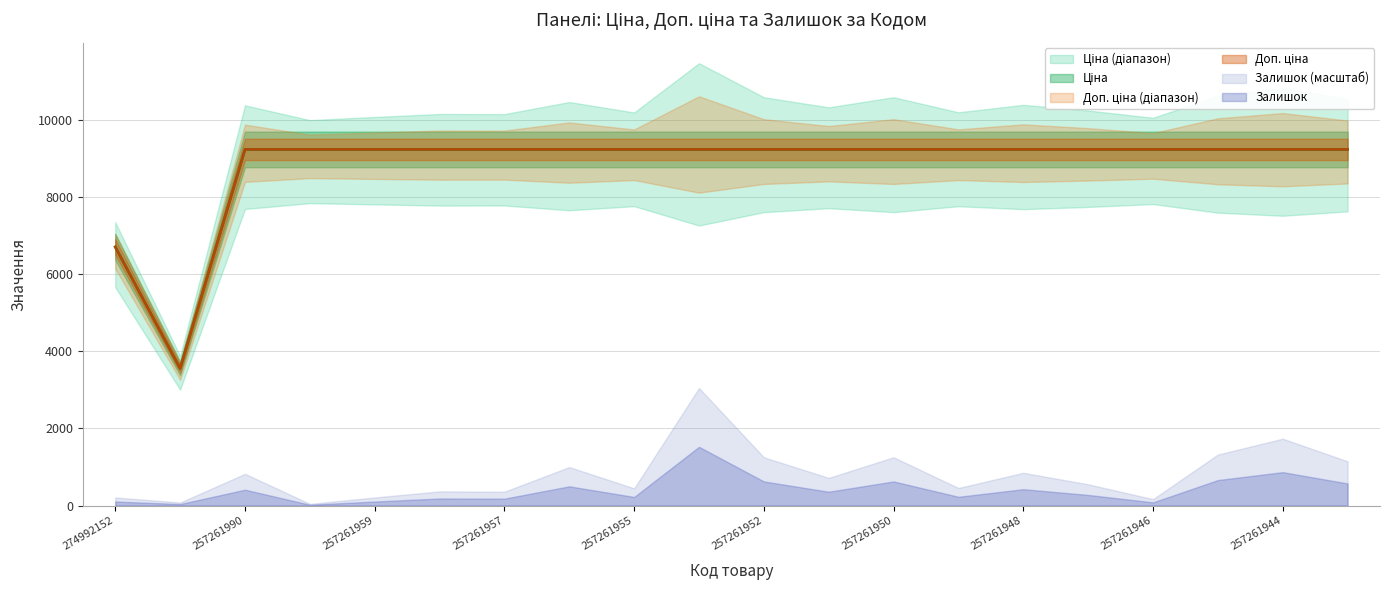

What is the lowest value of the Доп. ціна series?

3554.0